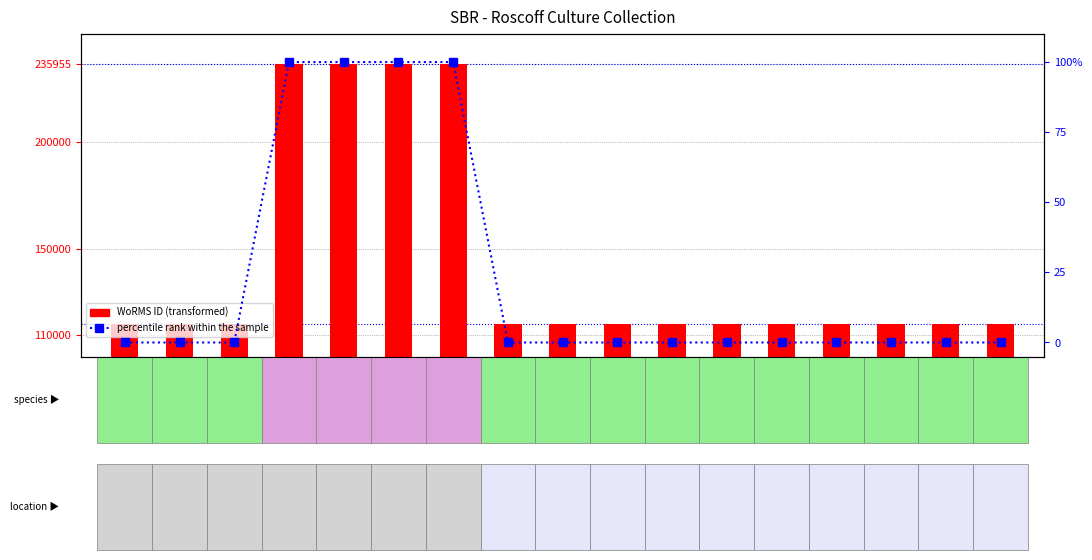

What is the difference between the maximum and minimum values in the percentile rank within the sample series?

100